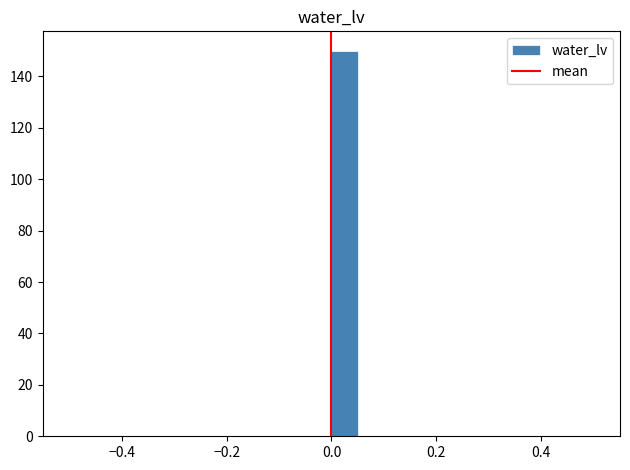

Around what value on the x-axis is the tallest bar? Give the approximate position of its centre, as read against the axis.

0.02